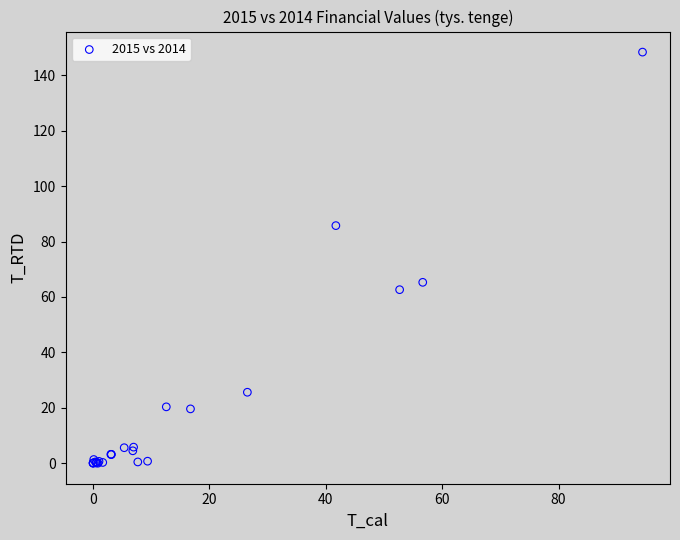

What Y value in the scatter plot is closest to 74?

65.3